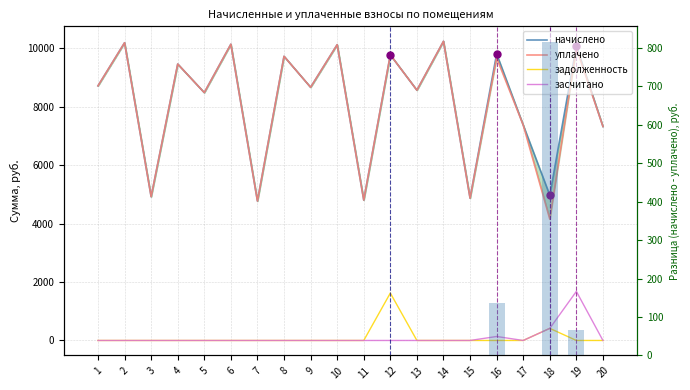

Reading right to left, what are all the values shown in this chart?

начислено: 7319.5	10068.5	4968.0	7369.2	9803.5	4868.6	10234.1	8561.5	9770.4	4802.4	10118.2	8660.9	9720.7	4769.3	10134.7	8478.7	9455.8	4918.3	10184.4	8710.6
уплачено: 7319.5	10003.4	4152.9	7369.2	9667.4	4868.6	10234.1	8561.5	9770.4	4802.4	10118.2	8660.9	9720.7	4769.3	10134.7	8478.7	9455.8	4918.3	10184.4	8710.6
задолженность: 0.0	0.0	414.0	0.0	0.0	0.0	0.0	0.0	1621.1	0.0	0.0	0.0	0.0	0.0	0.0	0.0	0.0	0.0	0.0	0.0
засчитано: 0.0	1678.1	414.0	0.0	136.2	0.0	0.0	0.0	0.0	0.0	0.0	0.0	0.0	0.0	0.0	0.0	0.0	0.0	0.0	0.0
разница: 0.0	65.1	815.1	0.0	136.2	0.0	0.0	0.0	0.0	0.0	0.0	0.0	0.0	0.0	0.0	0.0	0.0	0.0	0.0	0.0